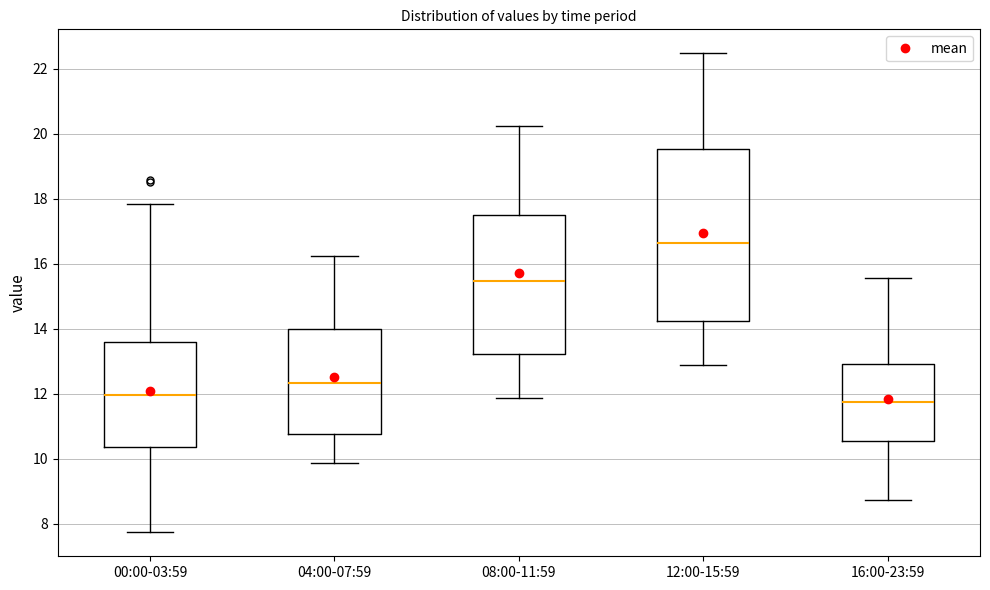

Reading left to right, read every box against the y-axis: the position of its median line, the range the box covers, and the ends of its whiskers. The values are not printed on the chart, so give them approximately, as read against the axis.

00:00-03:59: median 12.0, box 10.4 to 13.6, whiskers 7.8 to 17.8
04:00-07:59: median 12.4, box 10.8 to 14.0, whiskers 9.8 to 16.2
08:00-11:59: median 15.4, box 13.2 to 17.6, whiskers 11.8 to 20.2
12:00-15:59: median 16.6, box 14.2 to 19.6, whiskers 12.8 to 22.4
16:00-23:59: median 11.8, box 10.6 to 12.8, whiskers 8.8 to 15.6